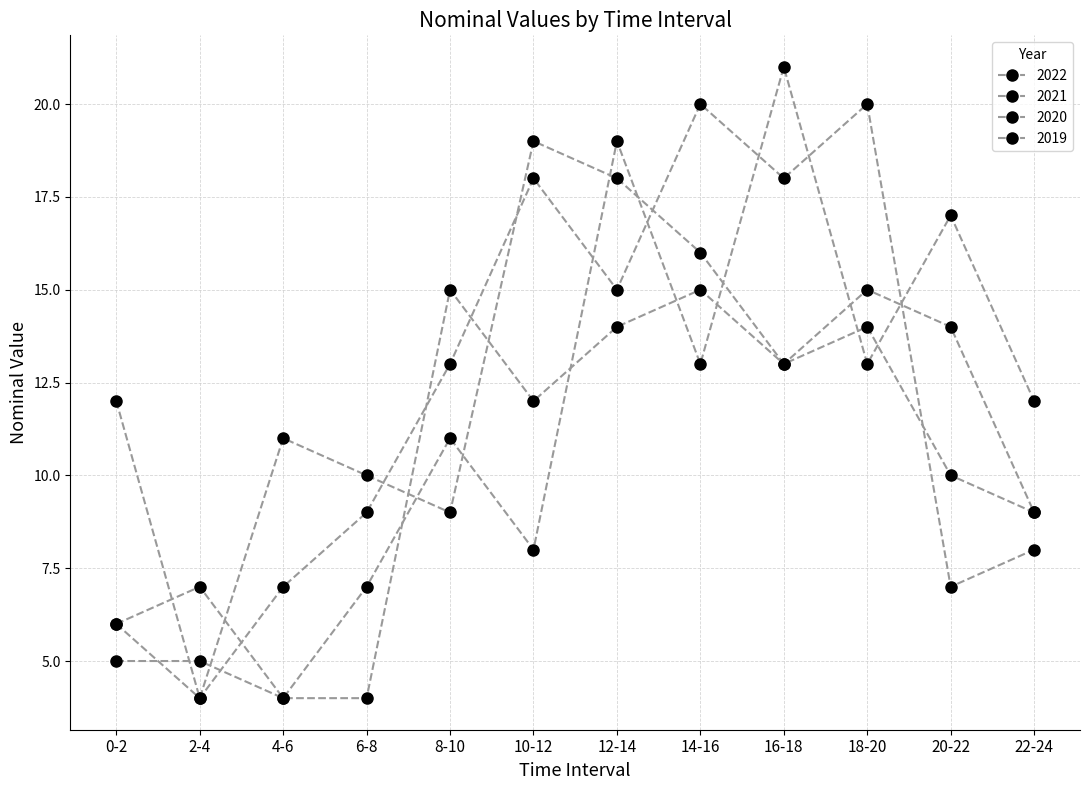

What is the average value of the 2020 series?

12